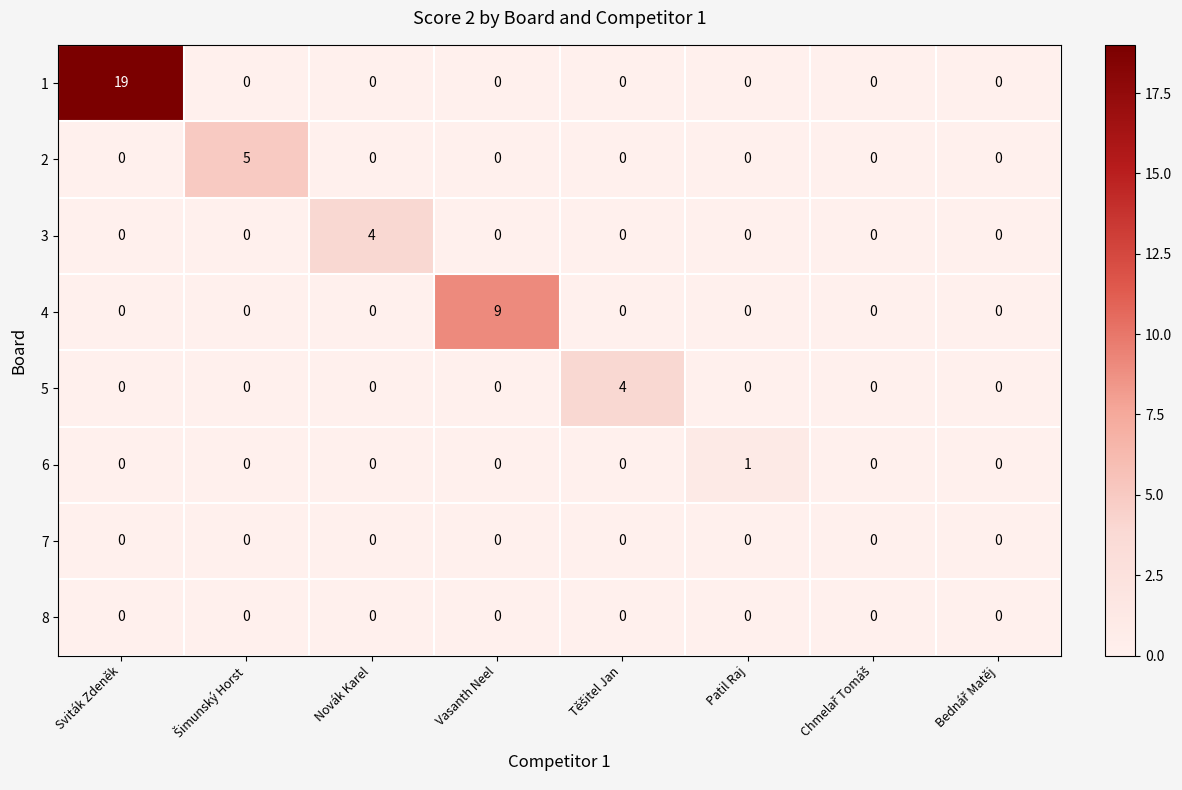

Is it true that 2 equals 0 at Patil Raj?

True